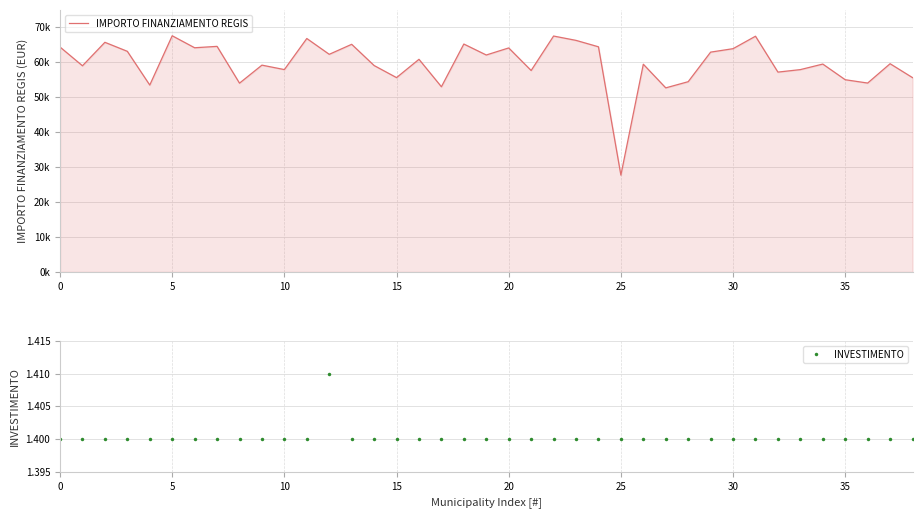

What is the approximate value of INVESTIMENTO at 29?

1.4